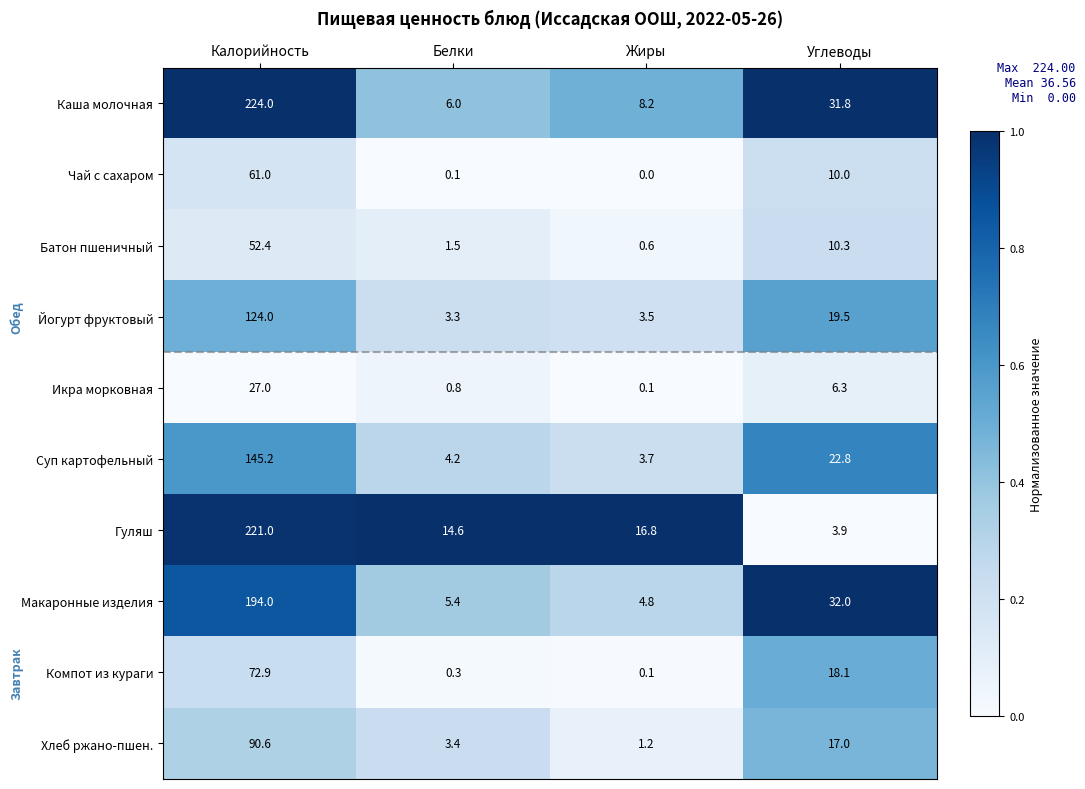

At Белки, list the series in order from smallest to largest.

Чай с сахаром, Компот из кураги, Икра морковная, Батон пшеничный, Йогурт фруктовый, Хлеб ржано-пшен., Суп картофельный, Макаронные изделия, Каша молочная, Гуляш